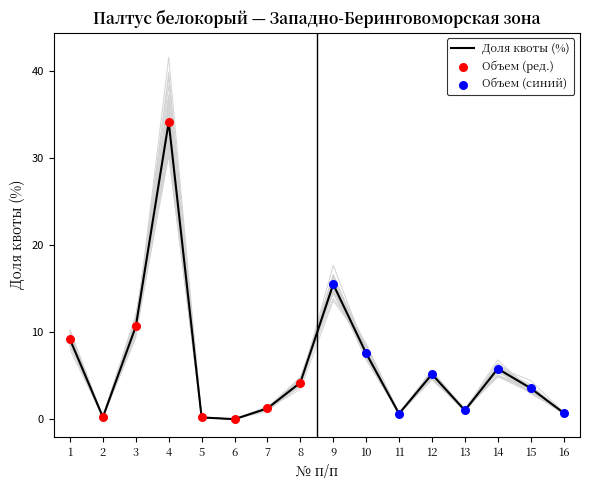

At which label is Доля квоты (%) closest to 17?

9